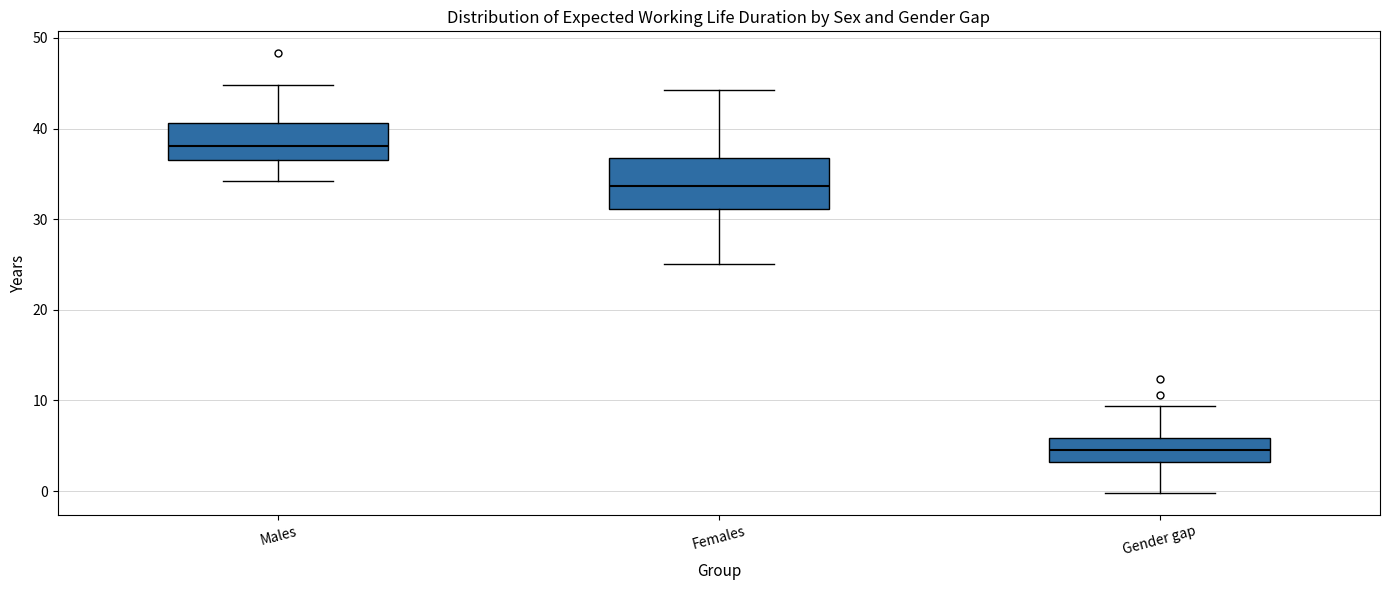

Reading left to right, read every box against the y-axis: the position of its median line, the range the box covers, and the ends of its whiskers. The values are not printed on the chart, so give them approximately, as read against the axis.

Males: median 38, box 37 to 41, whiskers 34 to 45
Females: median 34, box 31 to 37, whiskers 25 to 44
Gender gap: median 5, box 3 to 6, whiskers 0 to 9